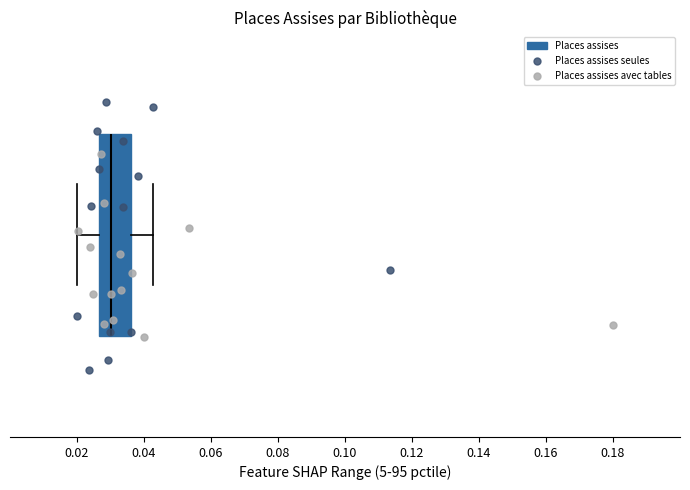

Read this box plot against the x-axis: the position of the median line, the range covered by the box, and the ends of both whiskers. The values are not printed on the chart, so give them approximately, as read against the axis.

median 0.030, box 0.026 to 0.036, whiskers 0.020 to 0.042